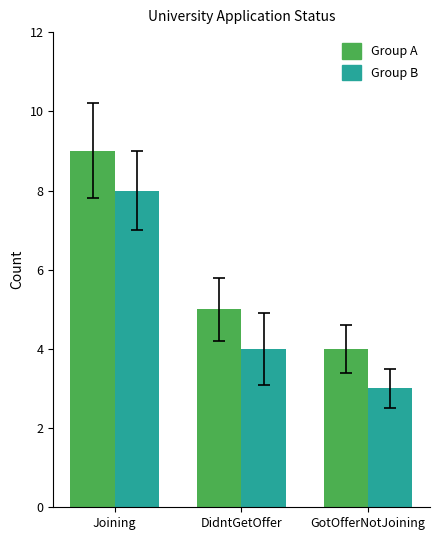

At which category is the sum across all series the highest?

Joining